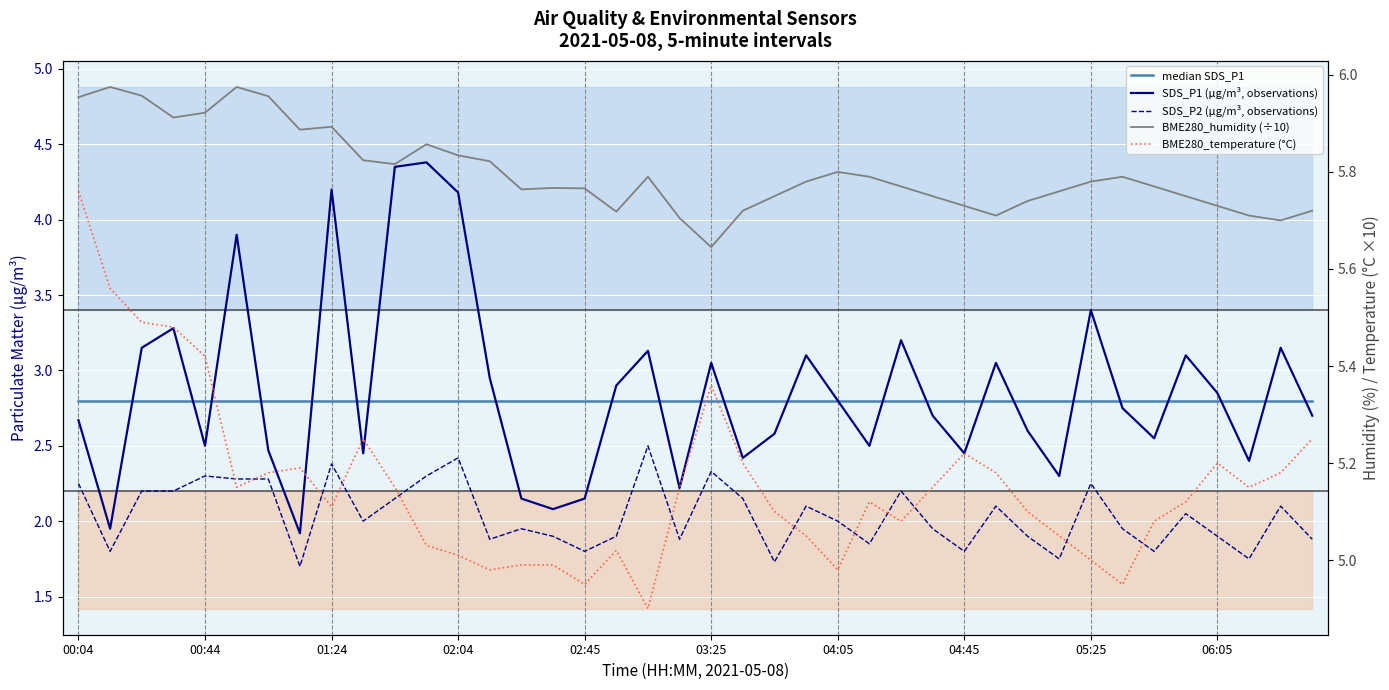

What position from the left is 01:24?

3